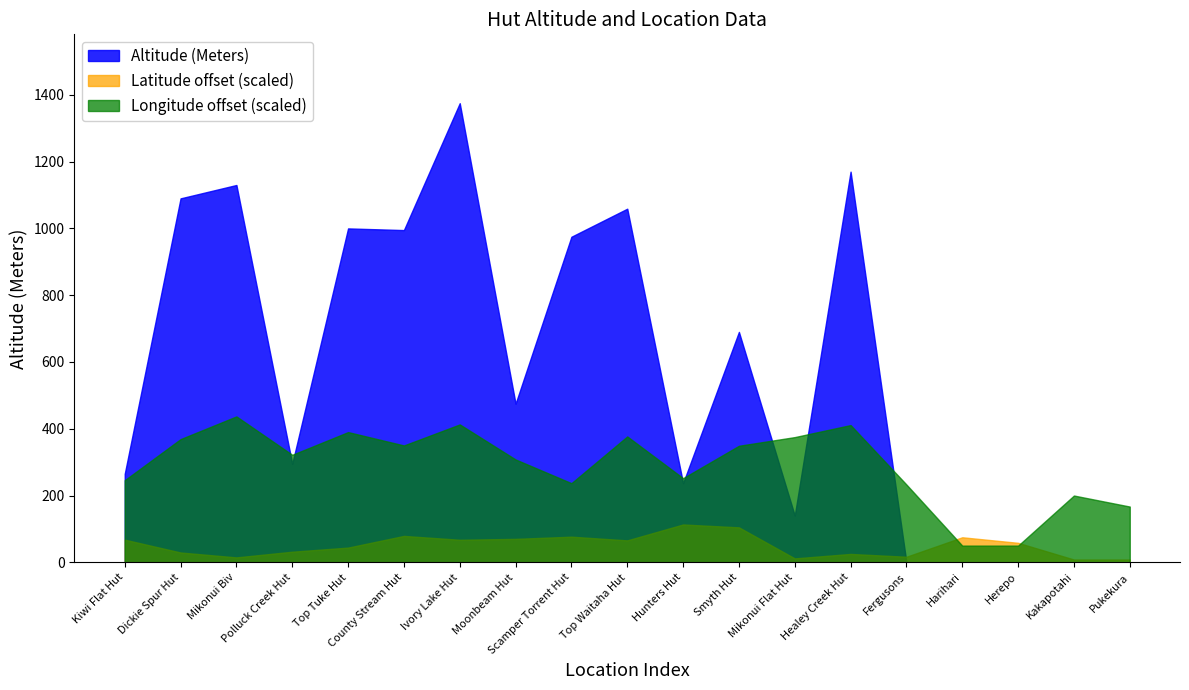

At Smyth Hut, list the series in order from smallest to largest.

Latitude offset (scaled), Longitude offset (scaled), Altitude (Meters)